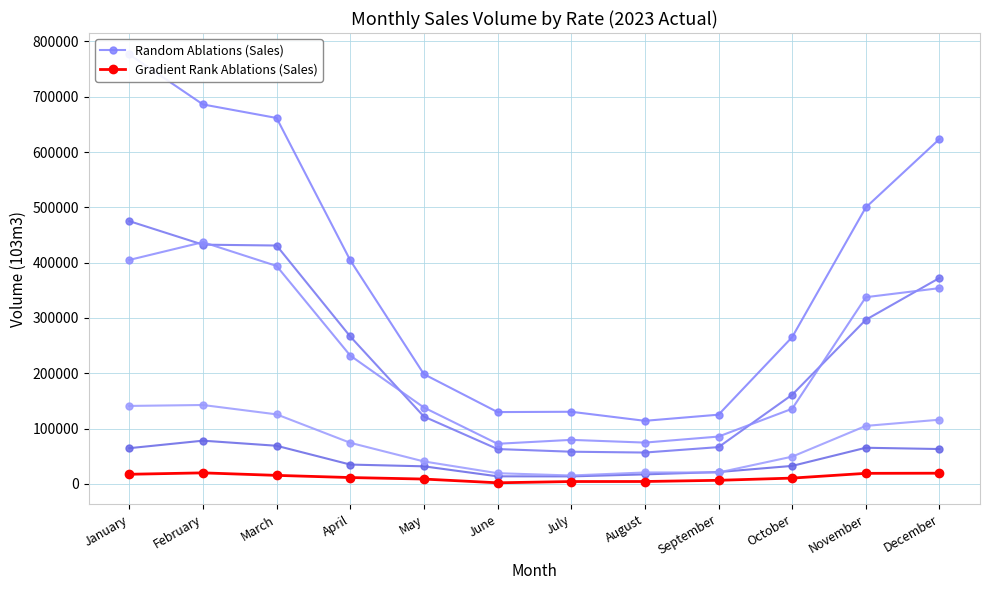

How many distinct data groups are displayed?

2